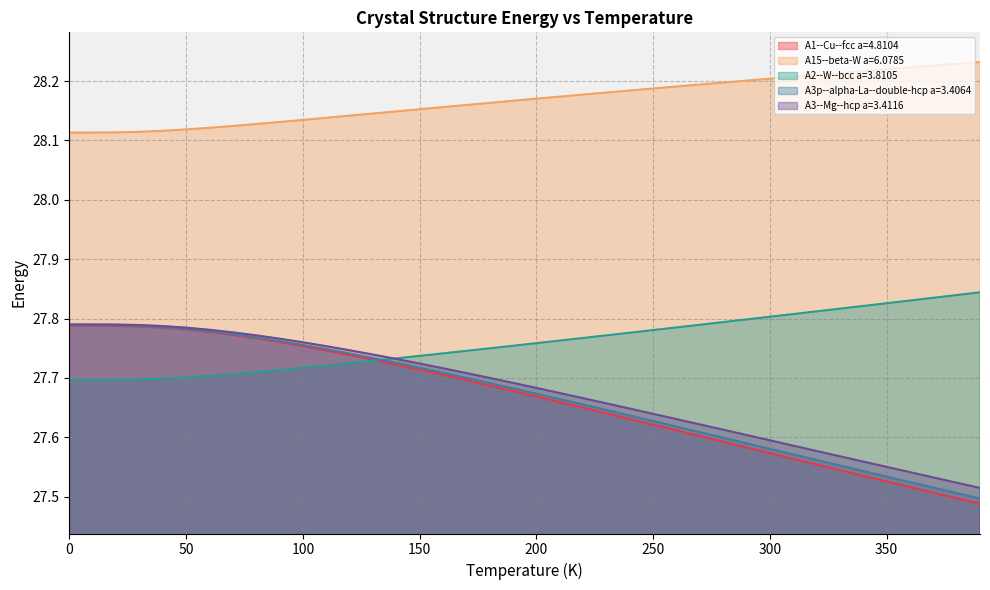

What is the value of the A15--beta-W a=6.0785 point at the 20th from the left?

28.2